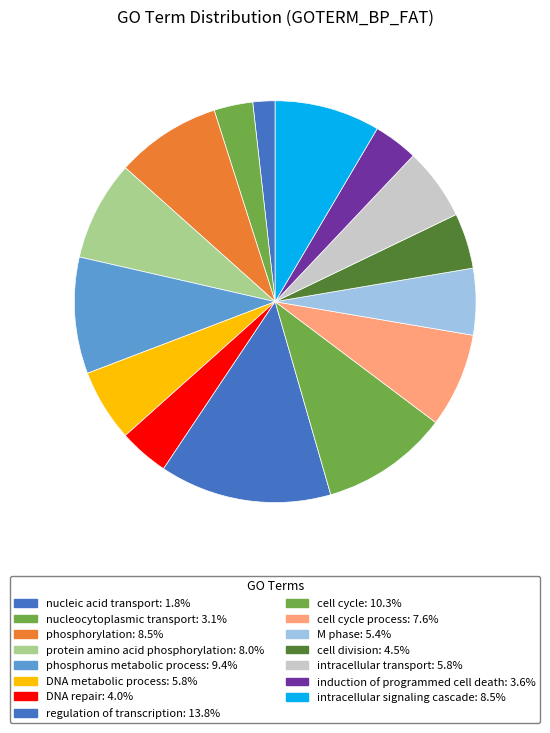

How many segments does this pie chart have?

15